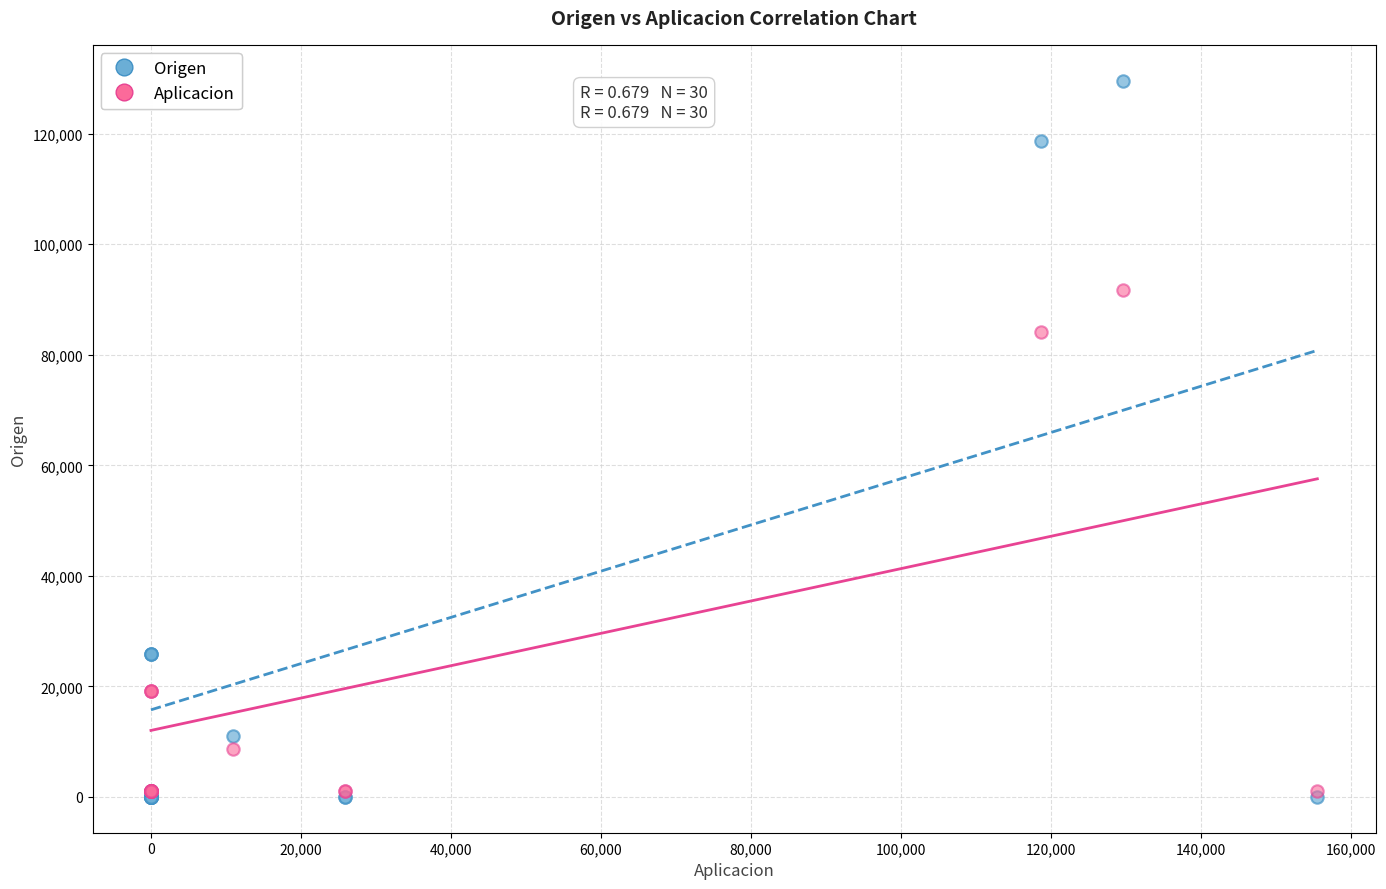

In the Origen series, what Y value is closest to 64800?

25910.8